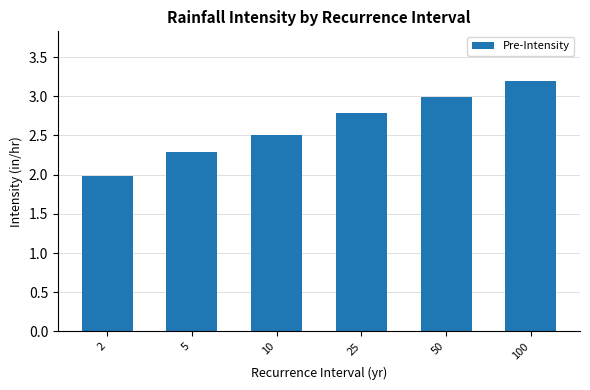

What is the difference between the second highest and minimum values?

1.0